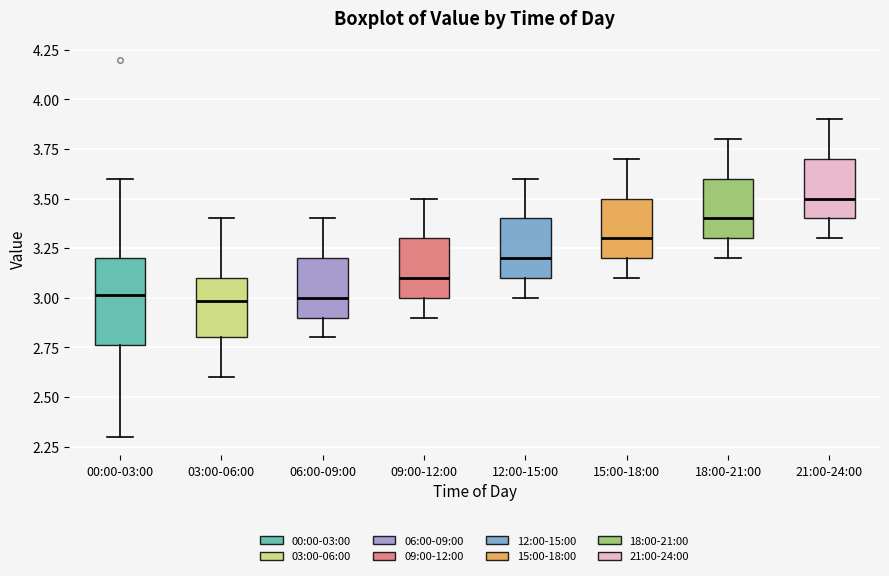

Where does the lower whisker of the box for 03:00-06:00 end on the y-axis? The values are not printed on the chart, so give them approximately, as read against the axis.

2.60